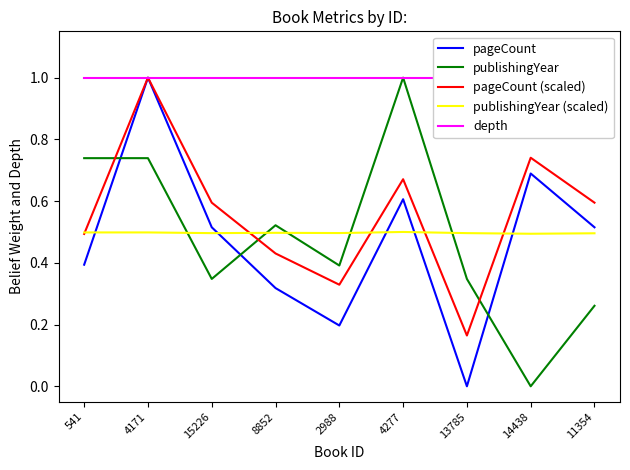

Between 13785 and 15226, which is larger?

15226